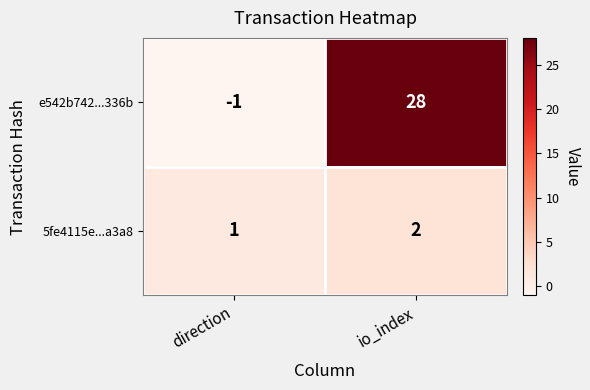

At which label does 5fe4115e...a3a8 reach its peak?

io_index